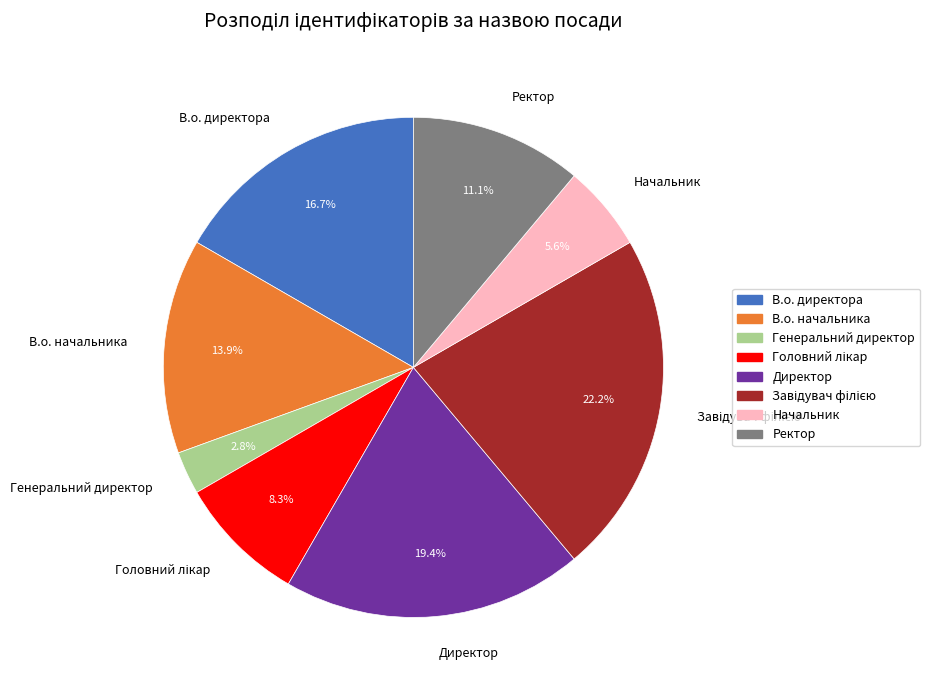

Which has a higher value, Генеральний директор or В.о. директора?

В.о. директора